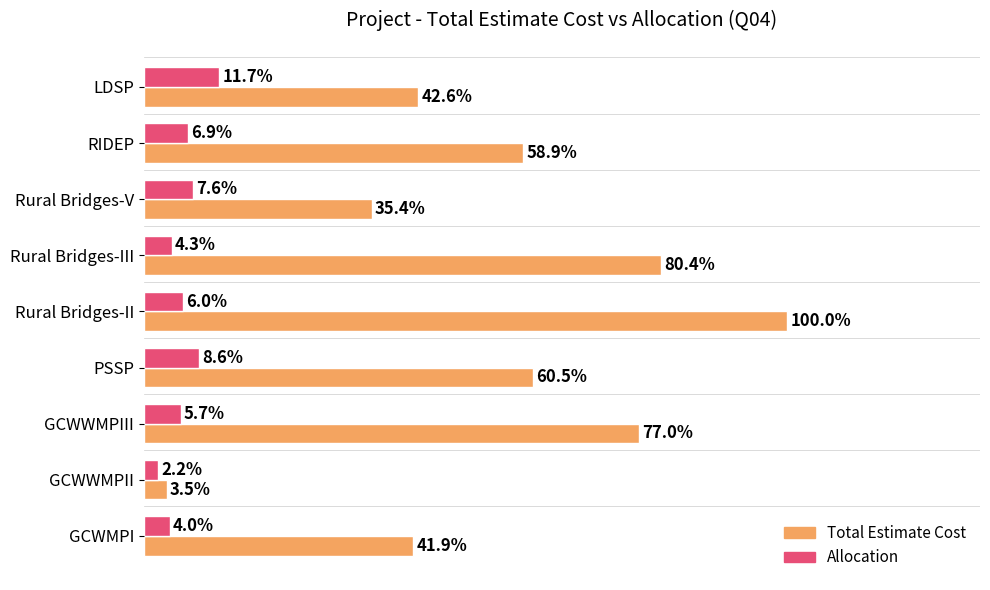

List the series in order of their overall mean, lowest first.

Allocation, Total Estimate Cost